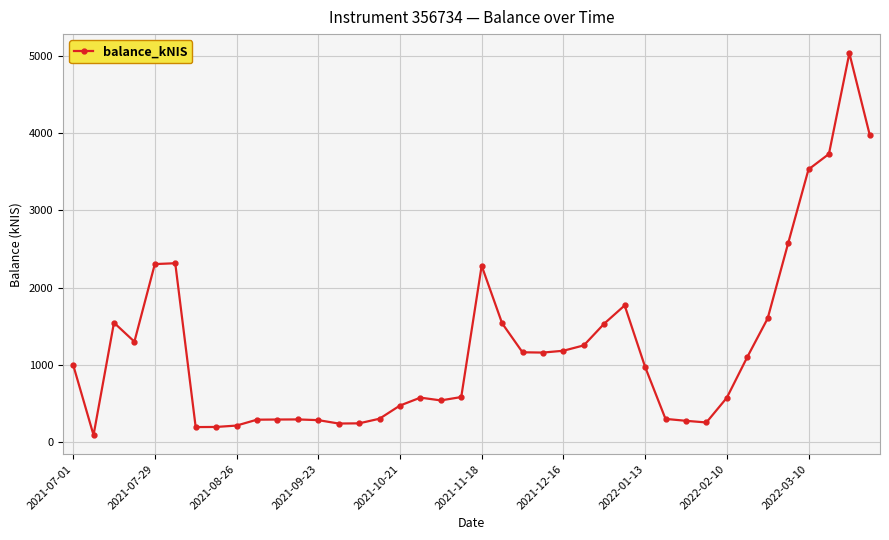

What is the difference between the maximum and minimum values?

4941.8